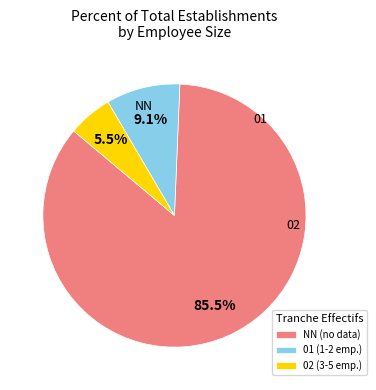

What percentage is NOT represented by 02 (3-5 emp.)?

94.5%